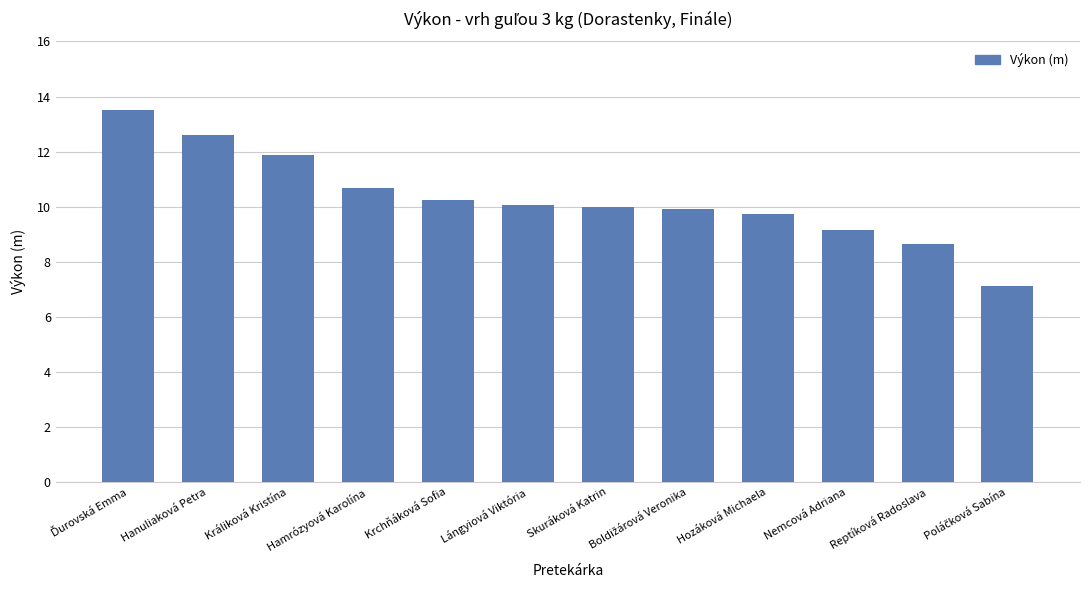

Are the bars grouped side by side (vs. stacked)?

No